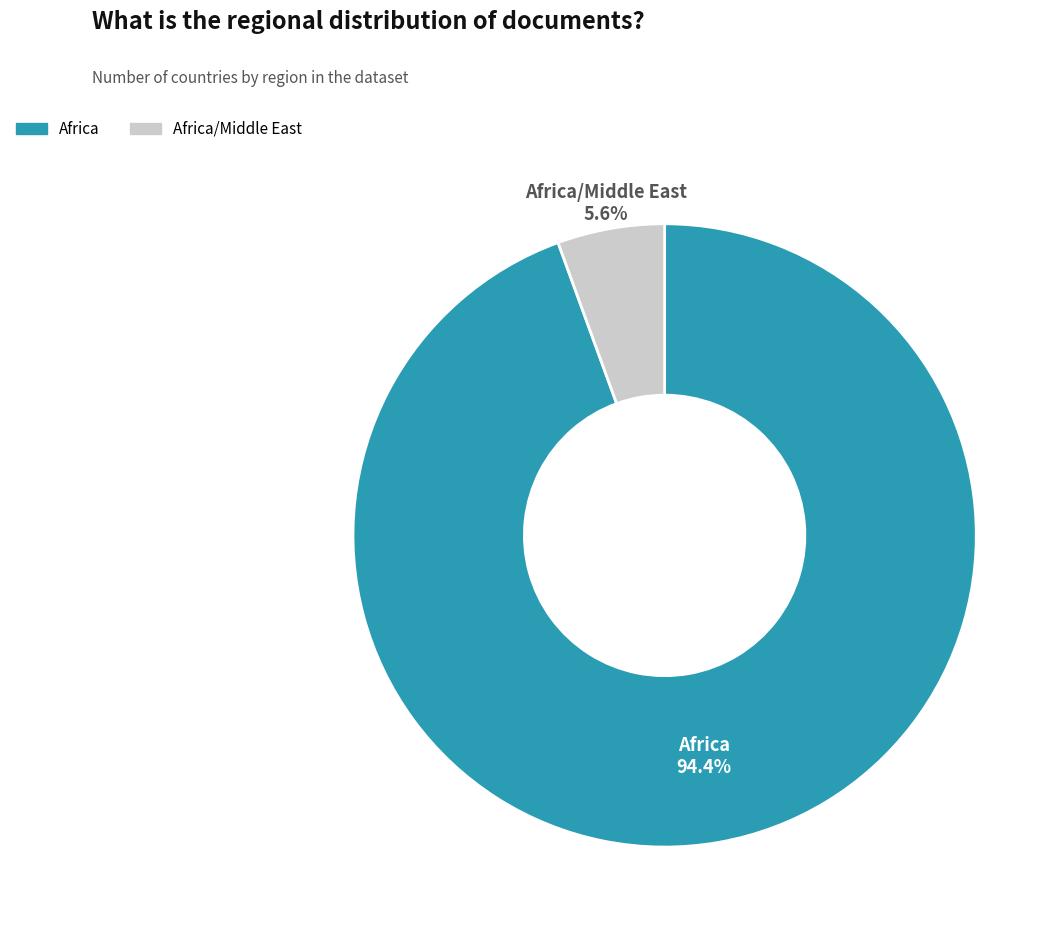

True or false: Africa accounts for 94% of the total.

True